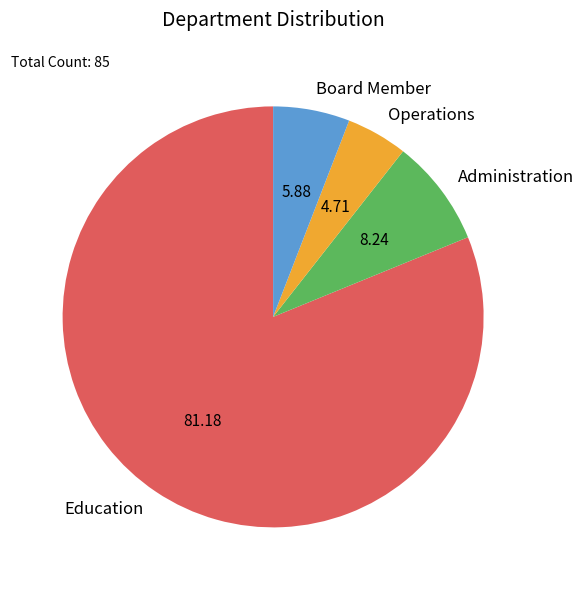

What is the majority slice?

Education